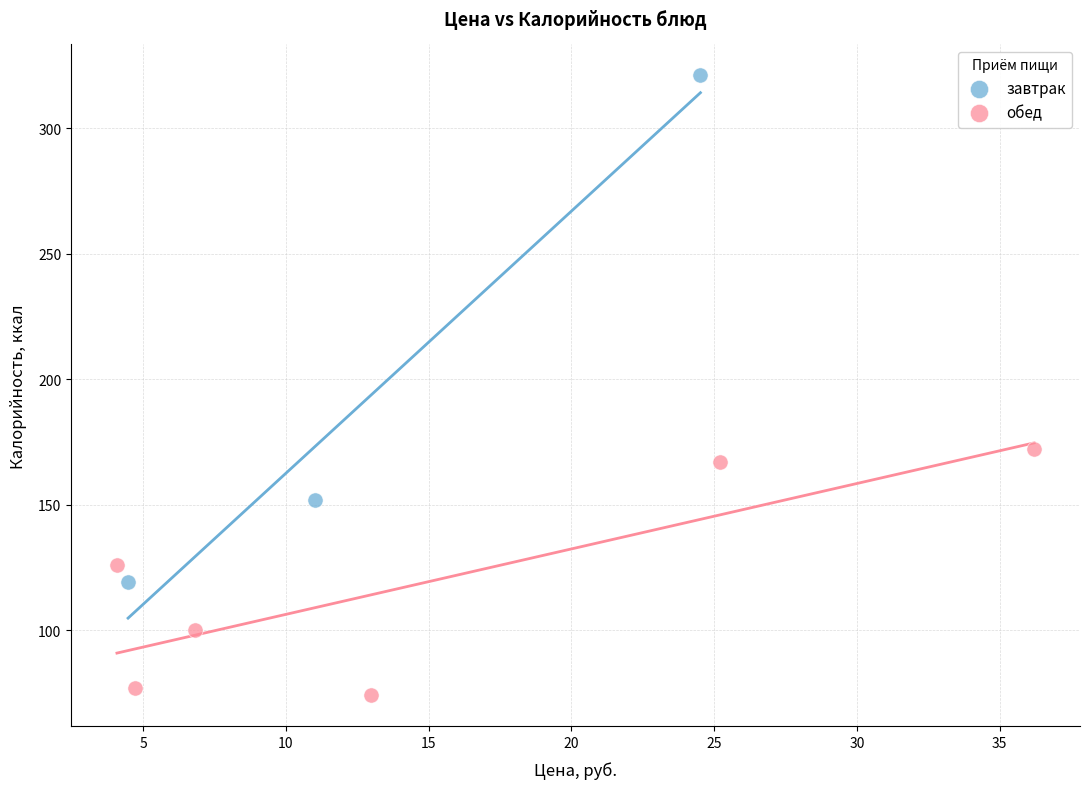

Which series reaches the minimum Y coordinate?

обед